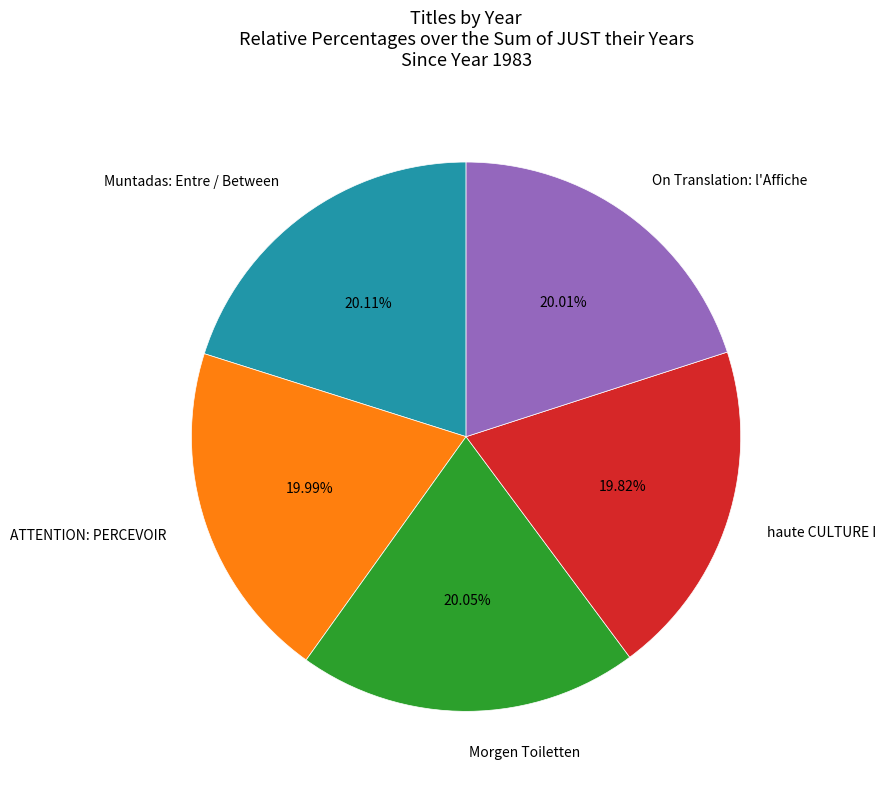

Does Morgen Toiletten account for over 50% of the chart?

No